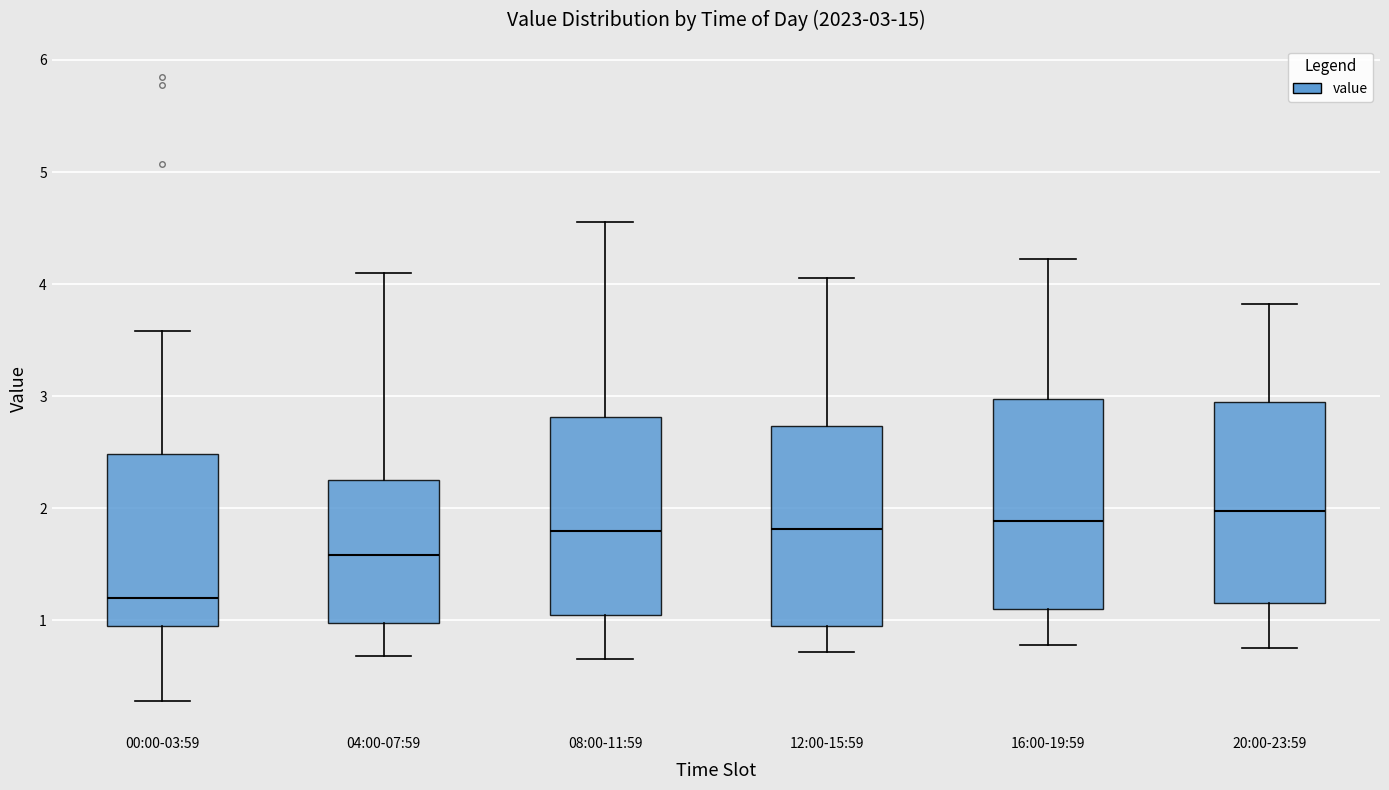

Which box has the lowest median line?

00:00-03:59